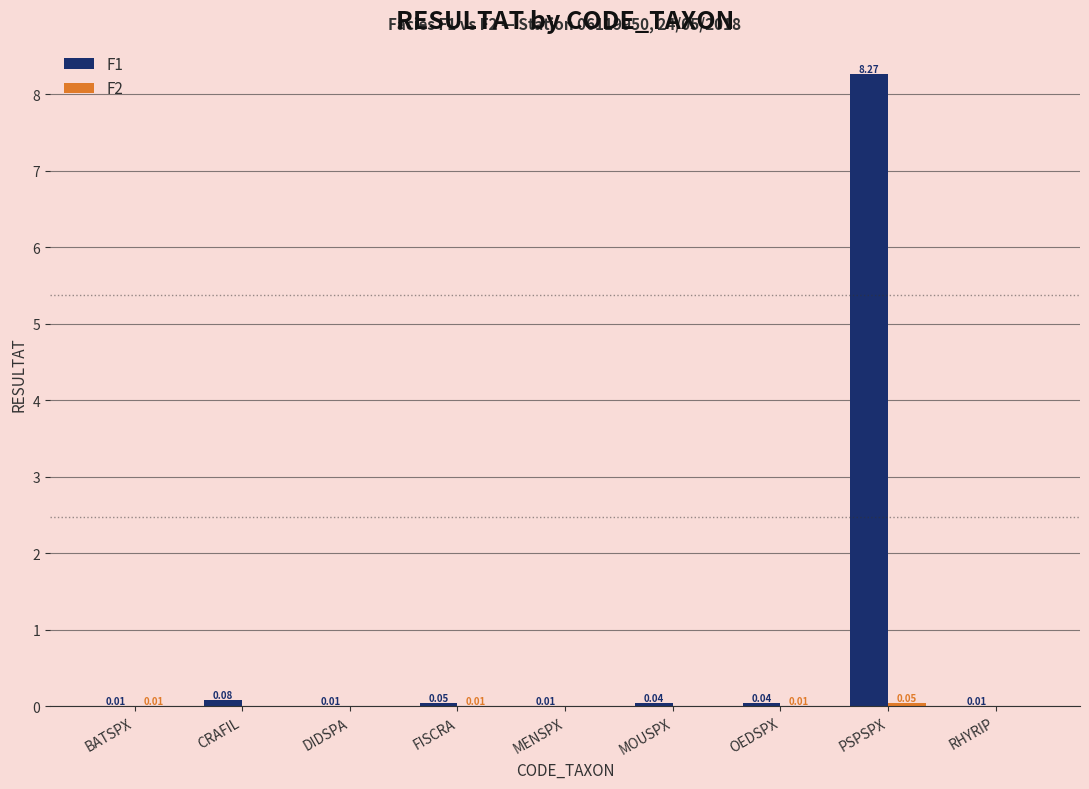

What is the sum of all F1 values?

8.5